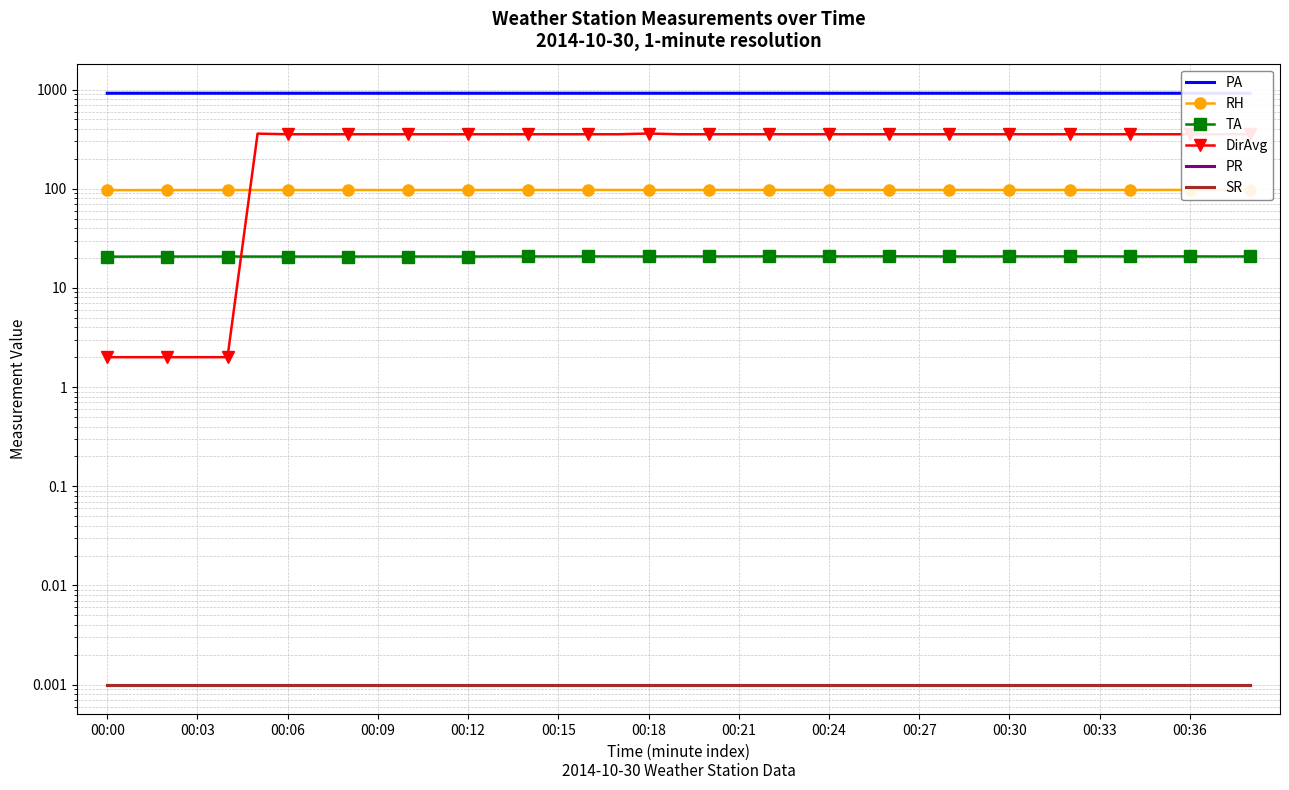

Where is SR nearest to the value 0?

00:00